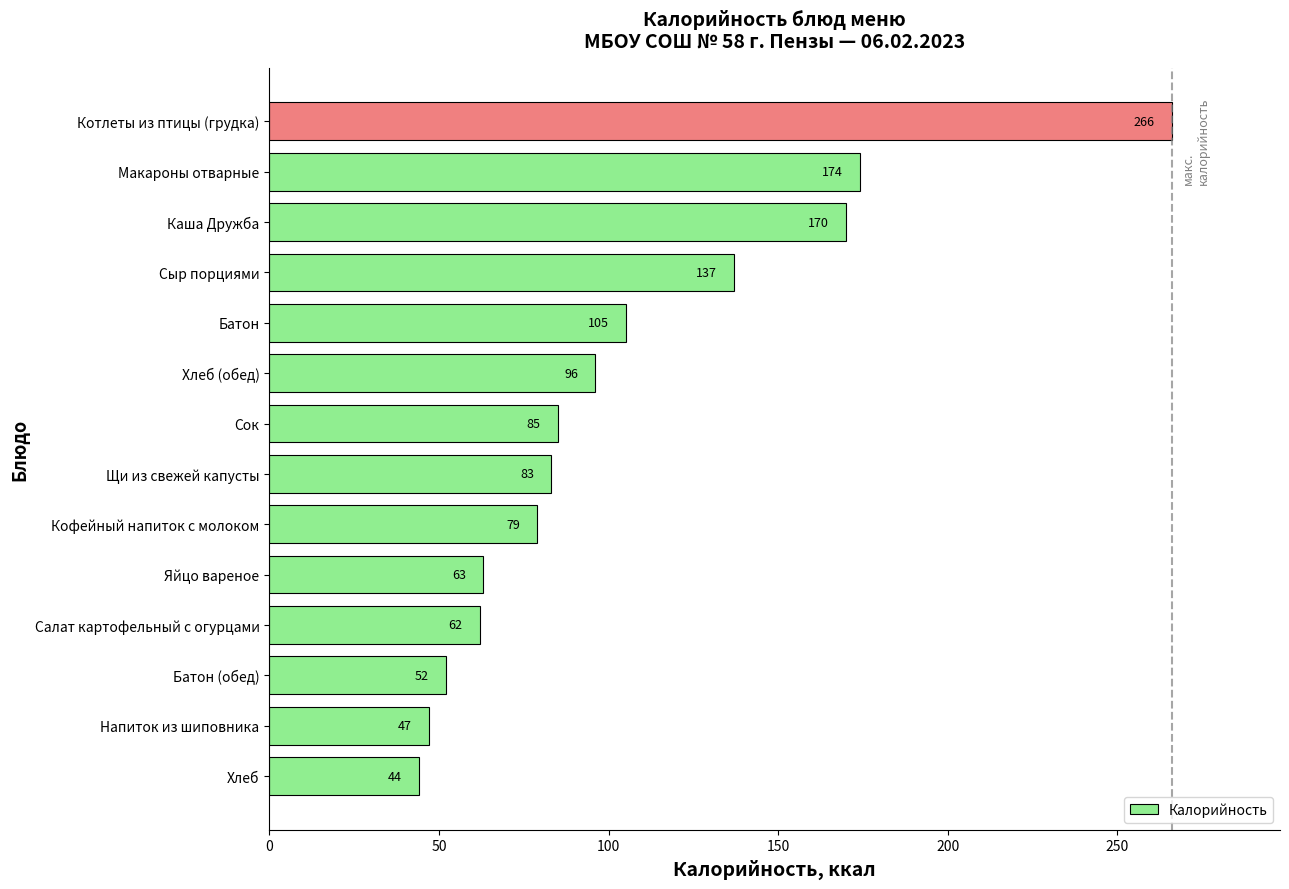

Rank the categories by value from highest to lowest.

Котлеты из птицы (грудка), Макароны отварные, Каша Дружба, Сыр порциями, Батон, Хлеб (обед), Сок, Щи из свежей капусты, Кофейный напиток с молоком, Яйцо вареное, Салат картофельный с огурцами, Батон (обед), Напиток из шиповника, Хлеб